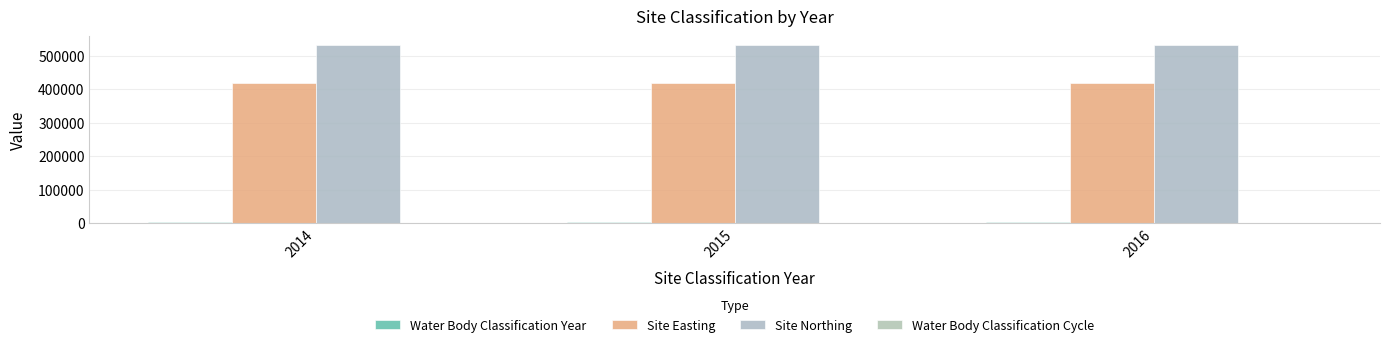

How many distinct data groups are displayed?

4